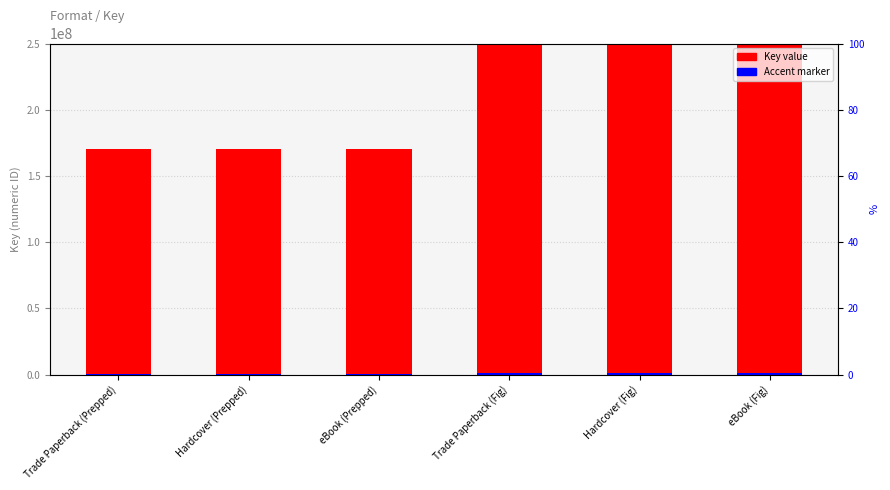

Is it true that Key equals 453168197.0 at eBook (Fig)?

True